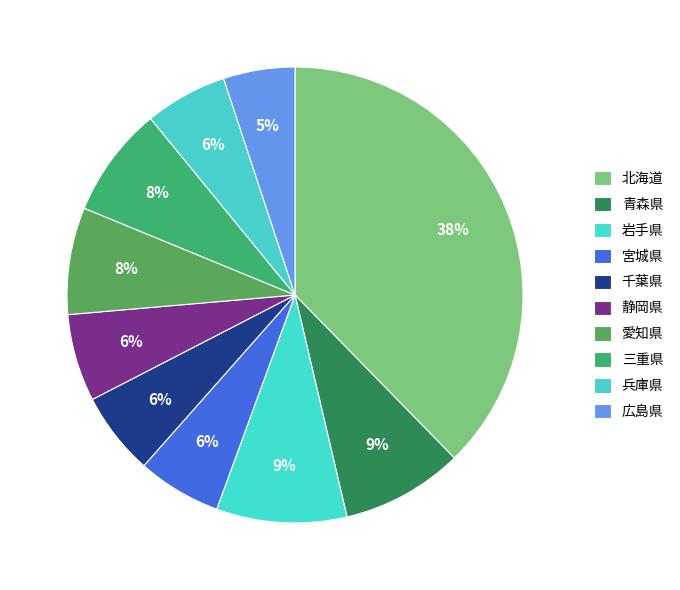

Between 青森県 and 兵庫県, which is larger?

青森県